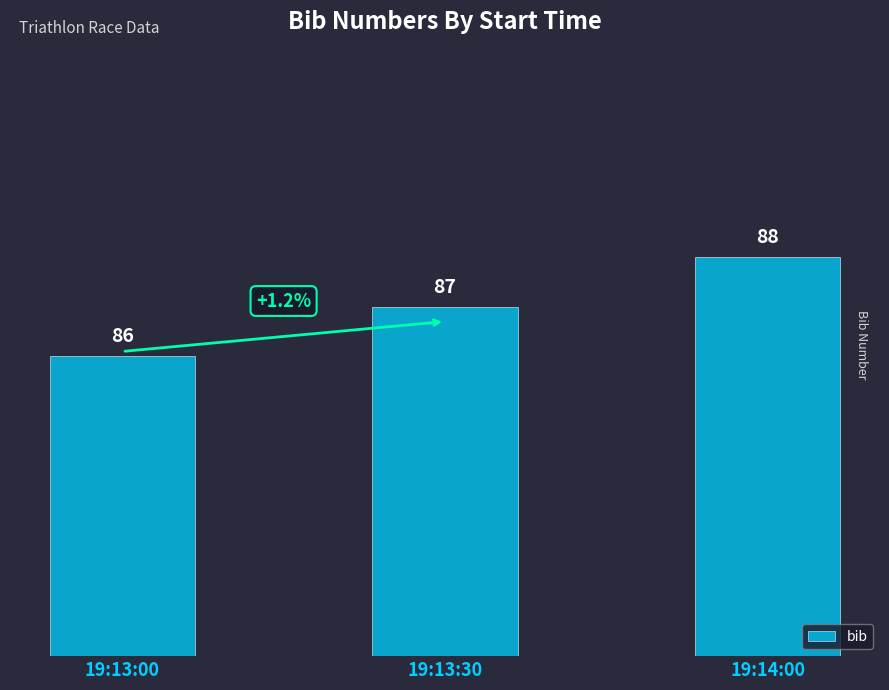

Where is the data nearest to the value 87?

19:13:30